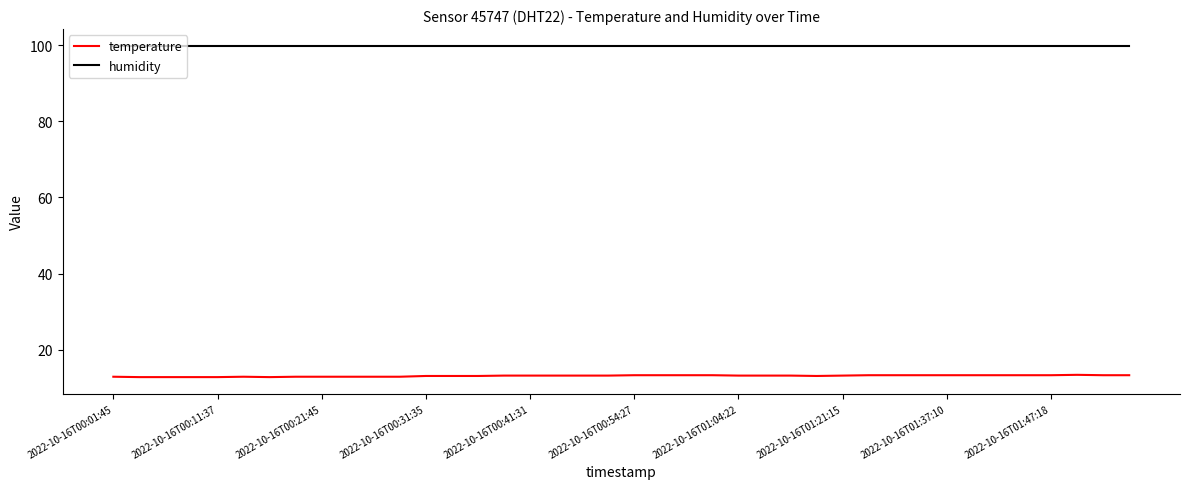

List the series in order of their peak value, highest first.

humidity, temperature